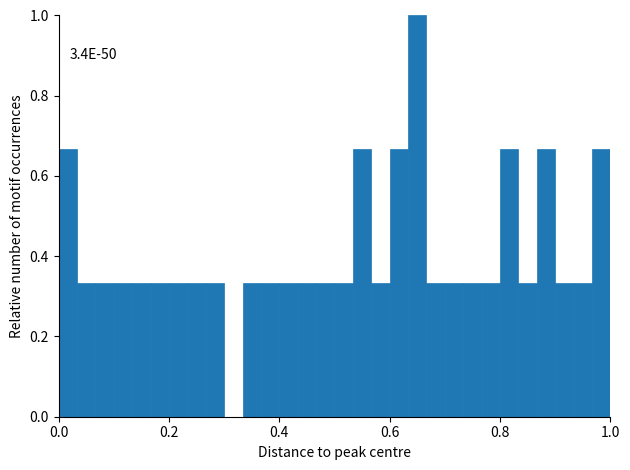

Around what value on the x-axis is the tallest bar? Give the approximate position of its centre, as read against the axis.

0.66